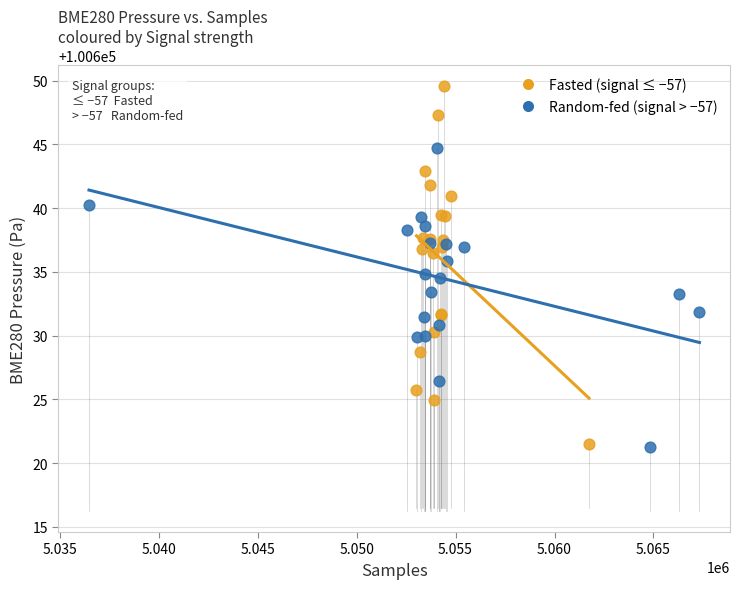

Which series has the widest spread of Y values?

Fasted (signal ≤ −57)